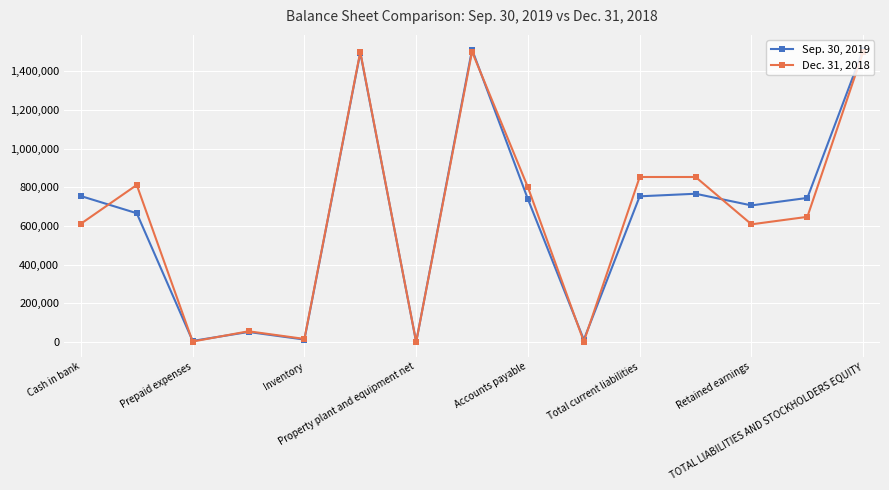

At how many categories does at least one series exceed 298715?

10